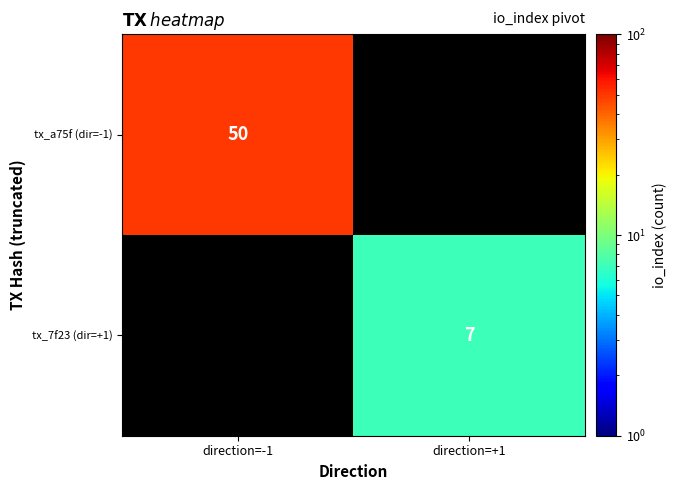

True or false: tx_a75f (dir=-1) has a value of 74 at direction=-1.

False